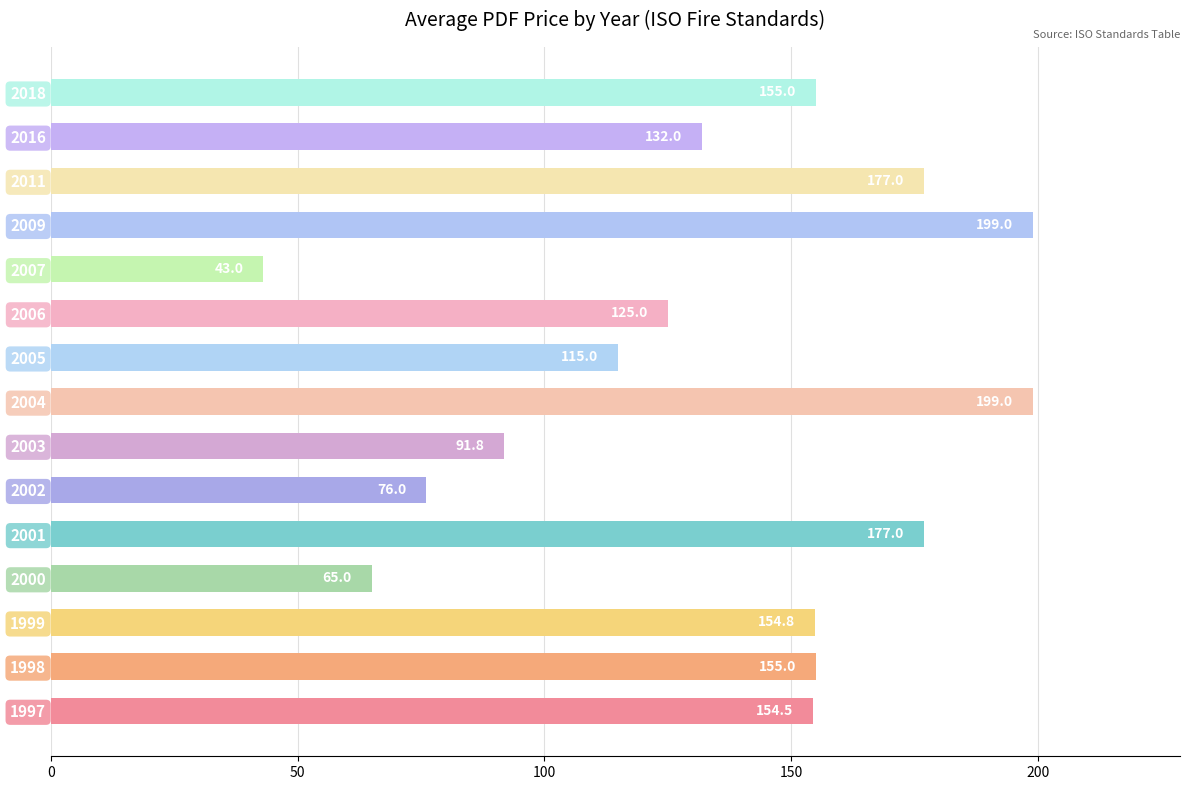

What is the minimum value shown in the chart?

43.0